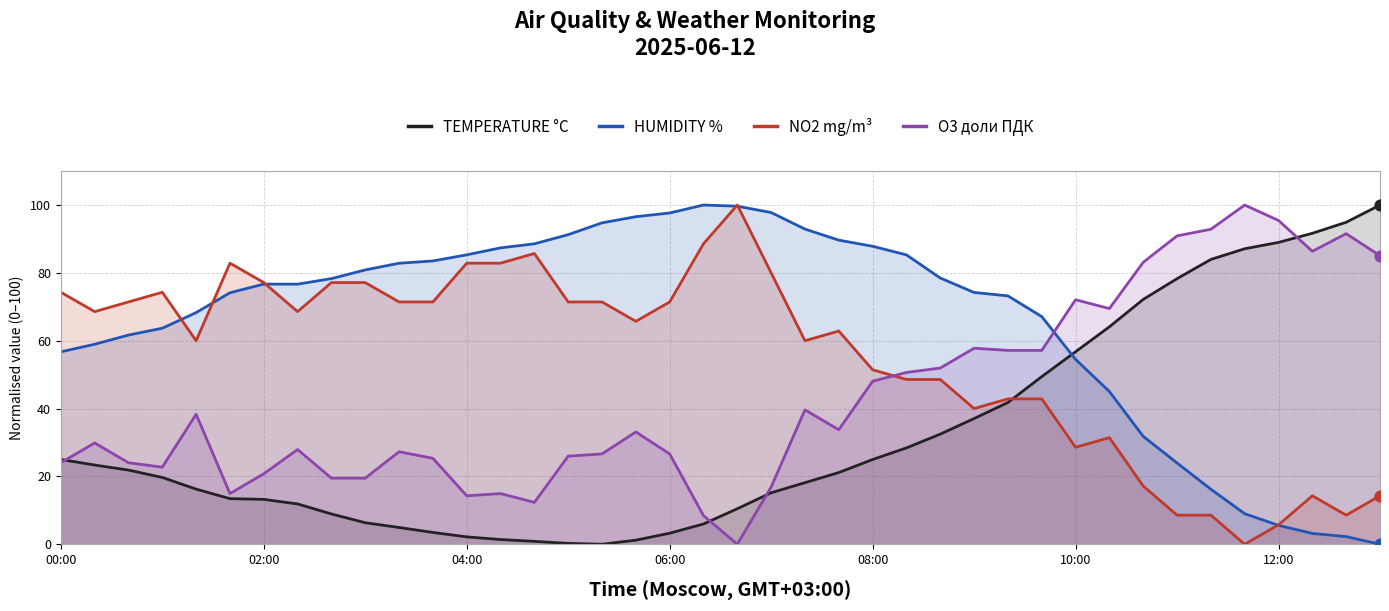

Which series reaches the minimum Y coordinate?

TEMPERATURE °C